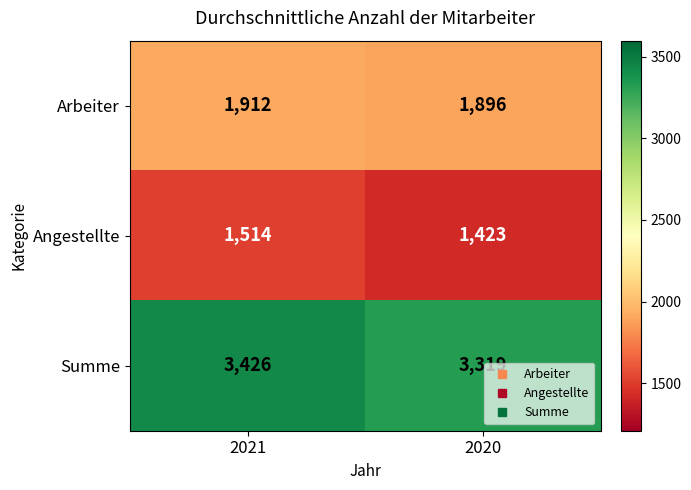

At which category does the chart reach its minimum across all series?

2020